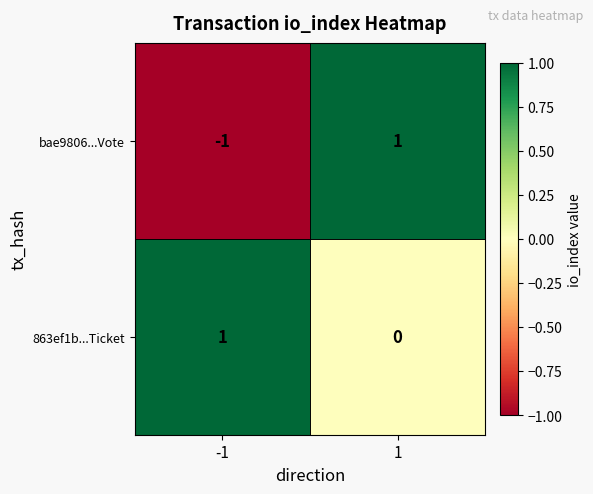

Which series has the largest total across all categories?

863ef1b...Ticket